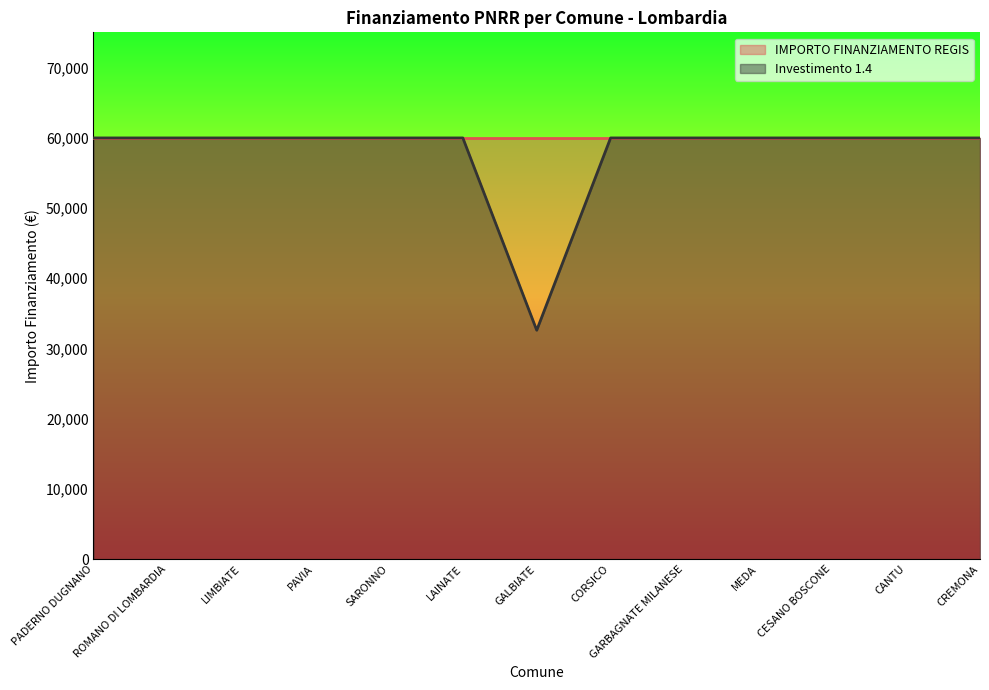

Between GARBAGNATE MILANESE and LIMBIATE, which is larger?

GARBAGNATE MILANESE